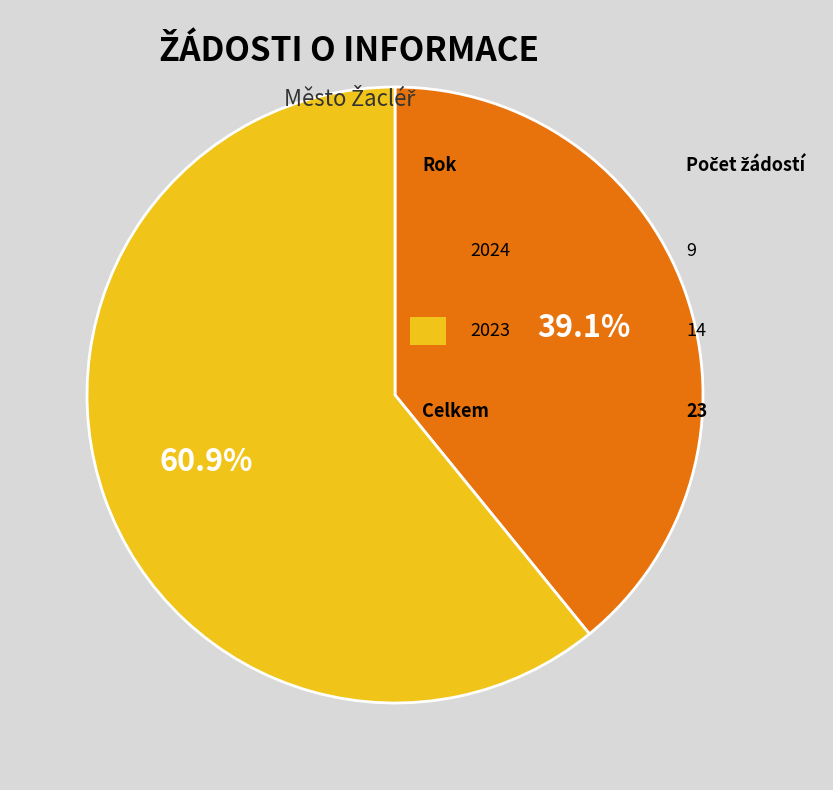

Is there a majority slice in this chart?

Yes